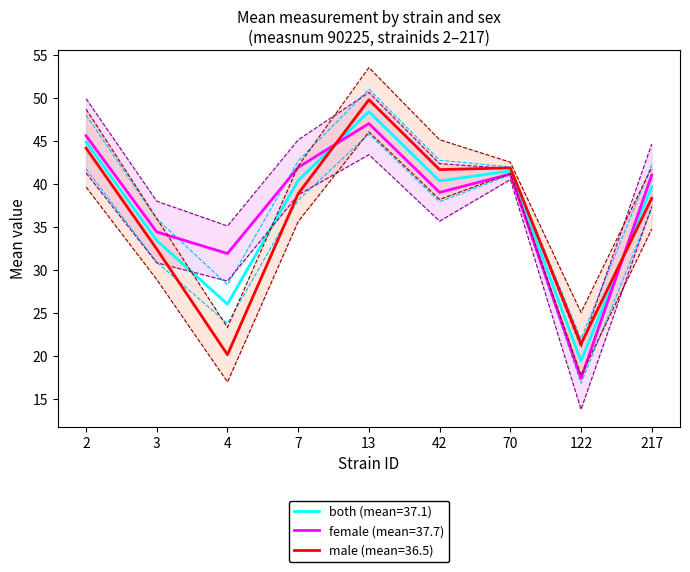

How many lines are shown in the chart?

3